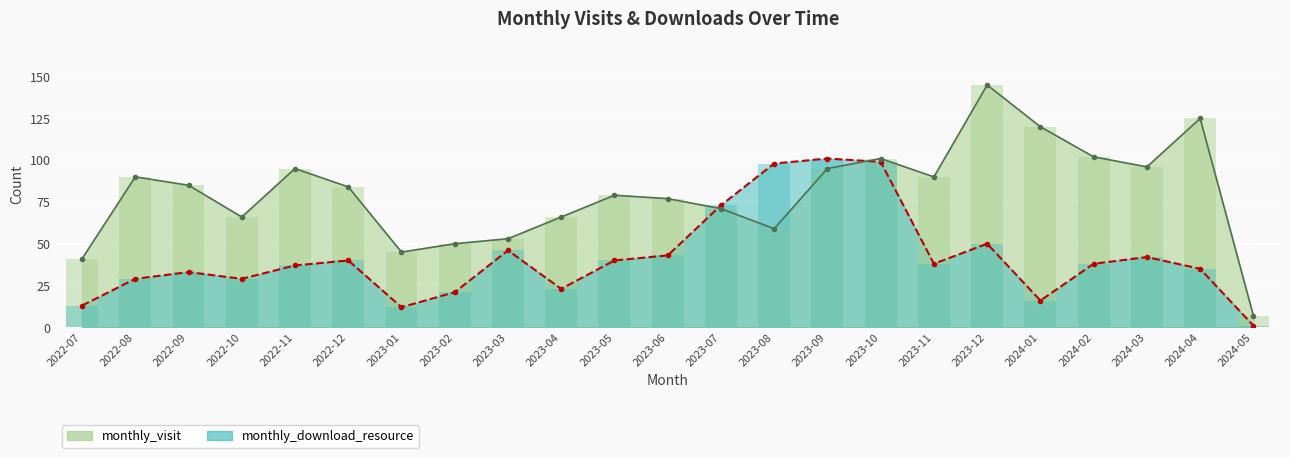

What is the value of the monthly_download_resource bar at the 8th from the left?

21